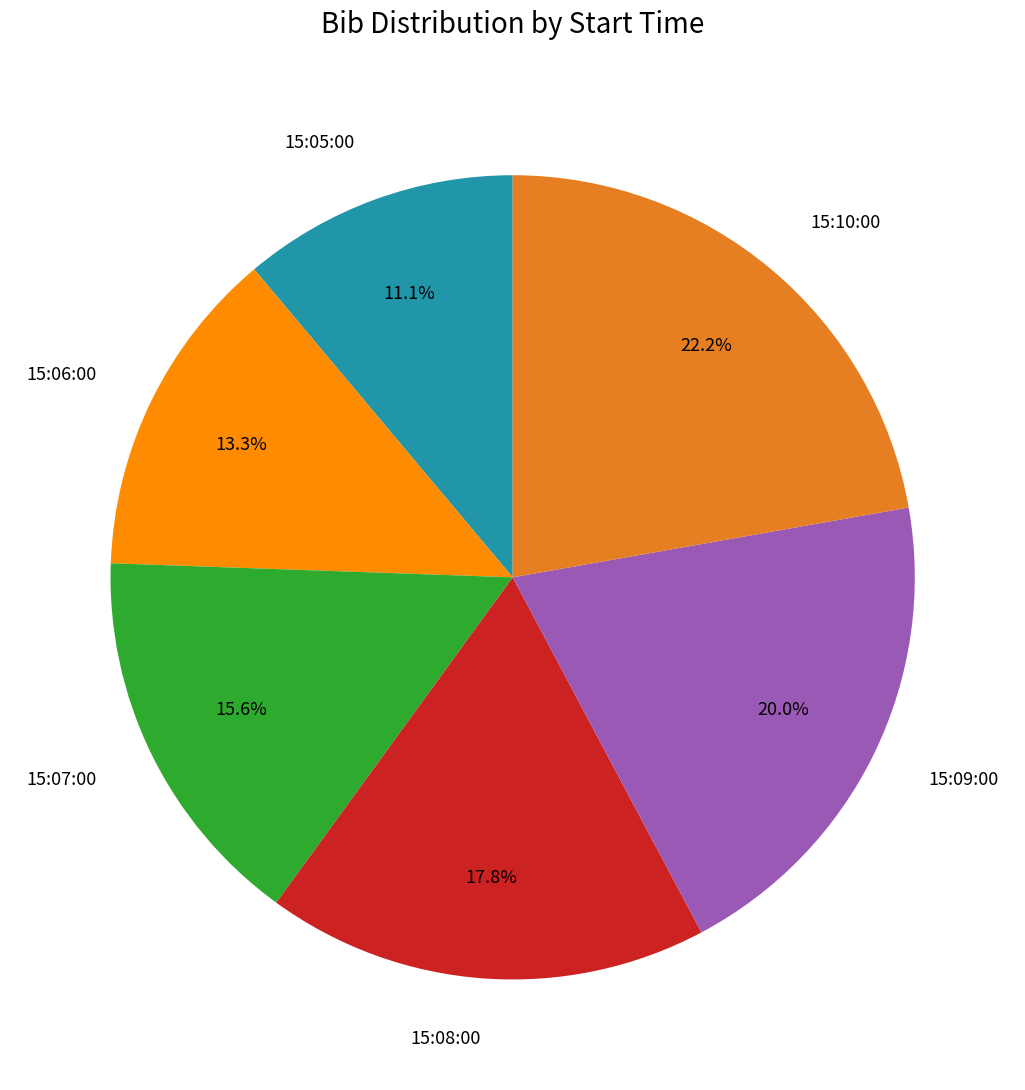

What is the total percentage of 15:10:00 and 15:07:00?

37.8%